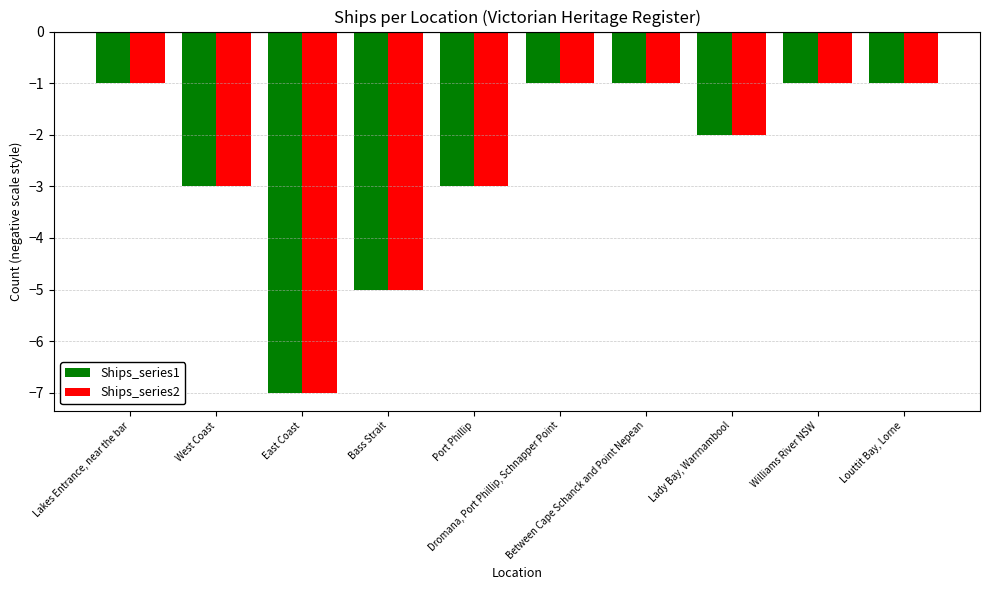

What is the average value of the Ships_series2 series?

-2